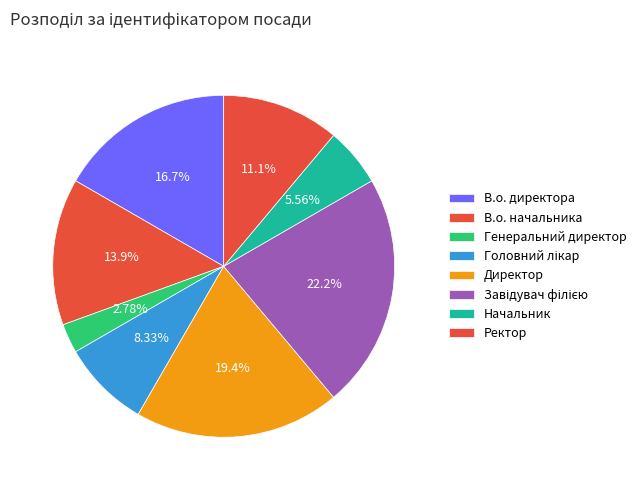

Which slice is the smallest?

Генеральний директор